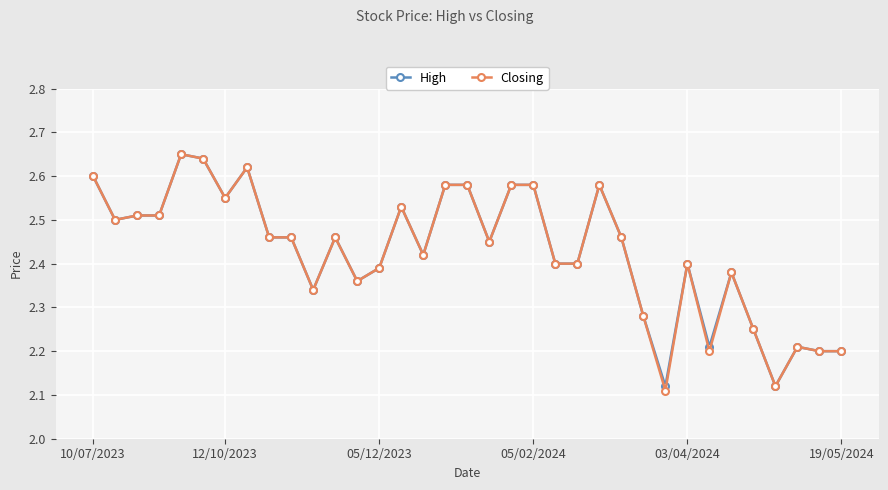

True or false: High has more than 1 interior local peaks.

True